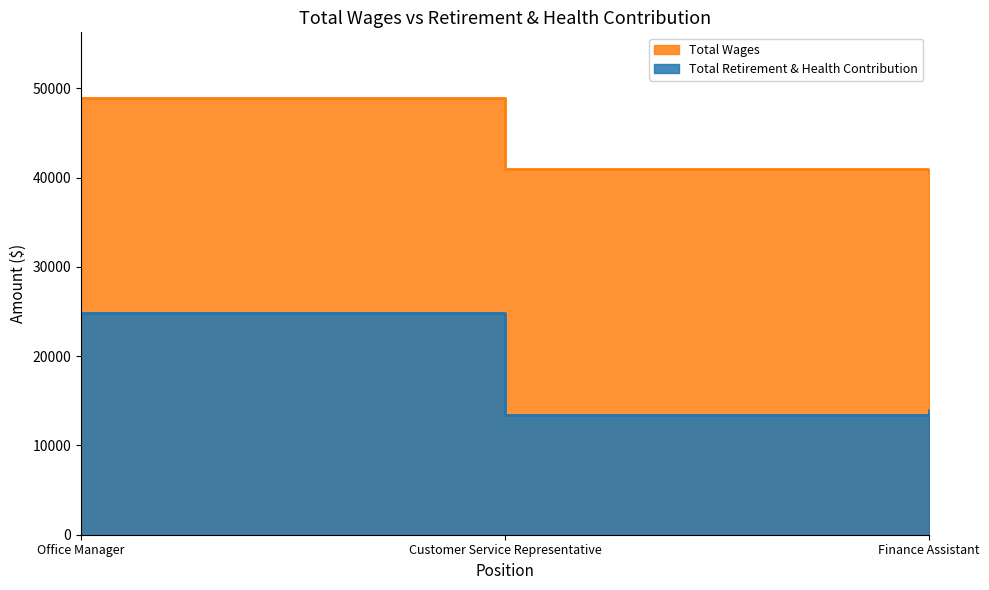

What is the change in value from Office Manager to Finance Assistant?

-10809